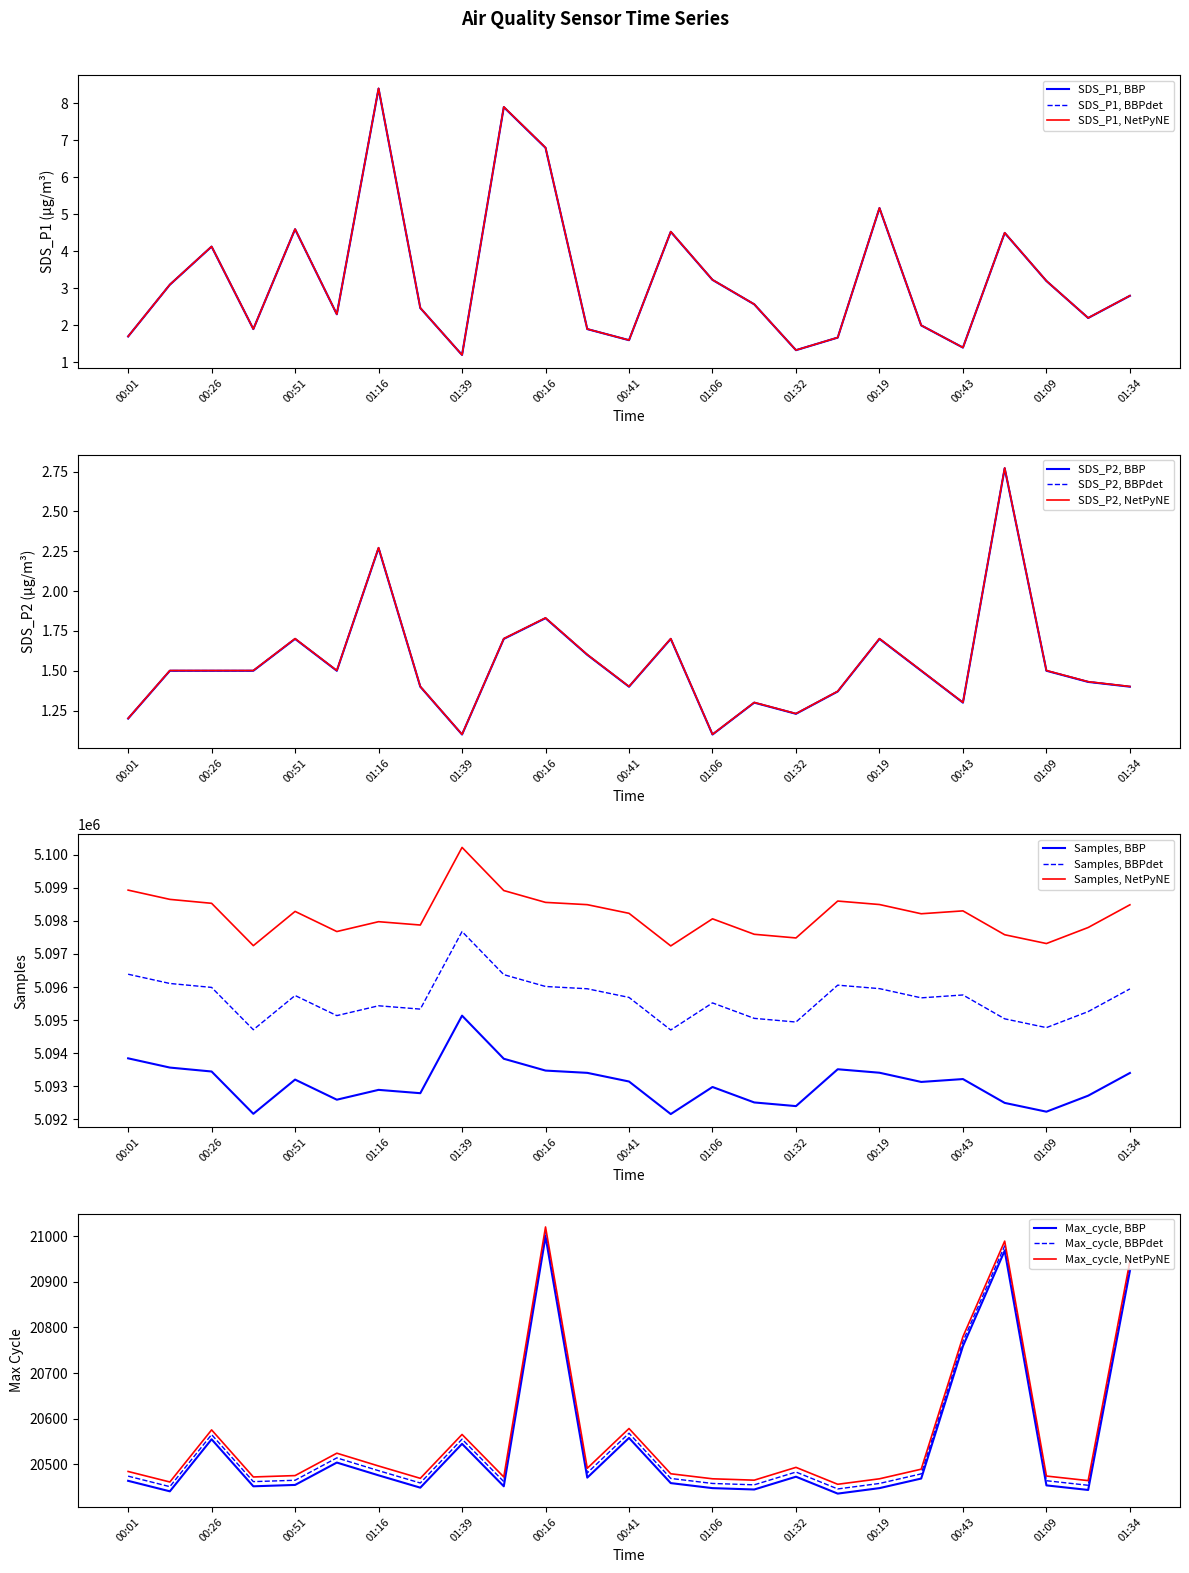

Where is SDS_P1, NetPyNE nearest to the value 4?

00:26